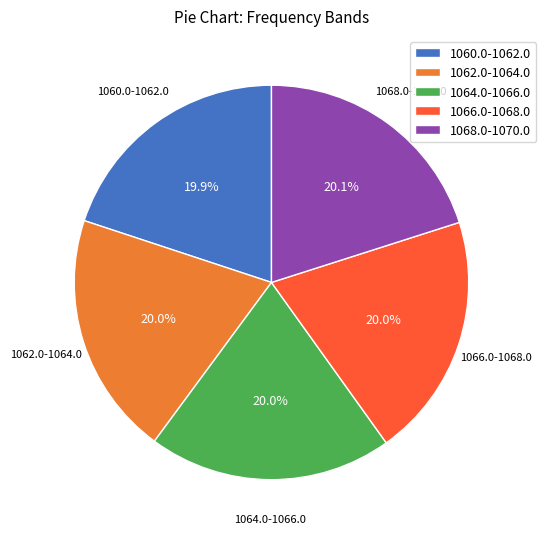

Do 1064.0-1066.0 and 1062.0-1064.0 together represent more than half of the pie?

No